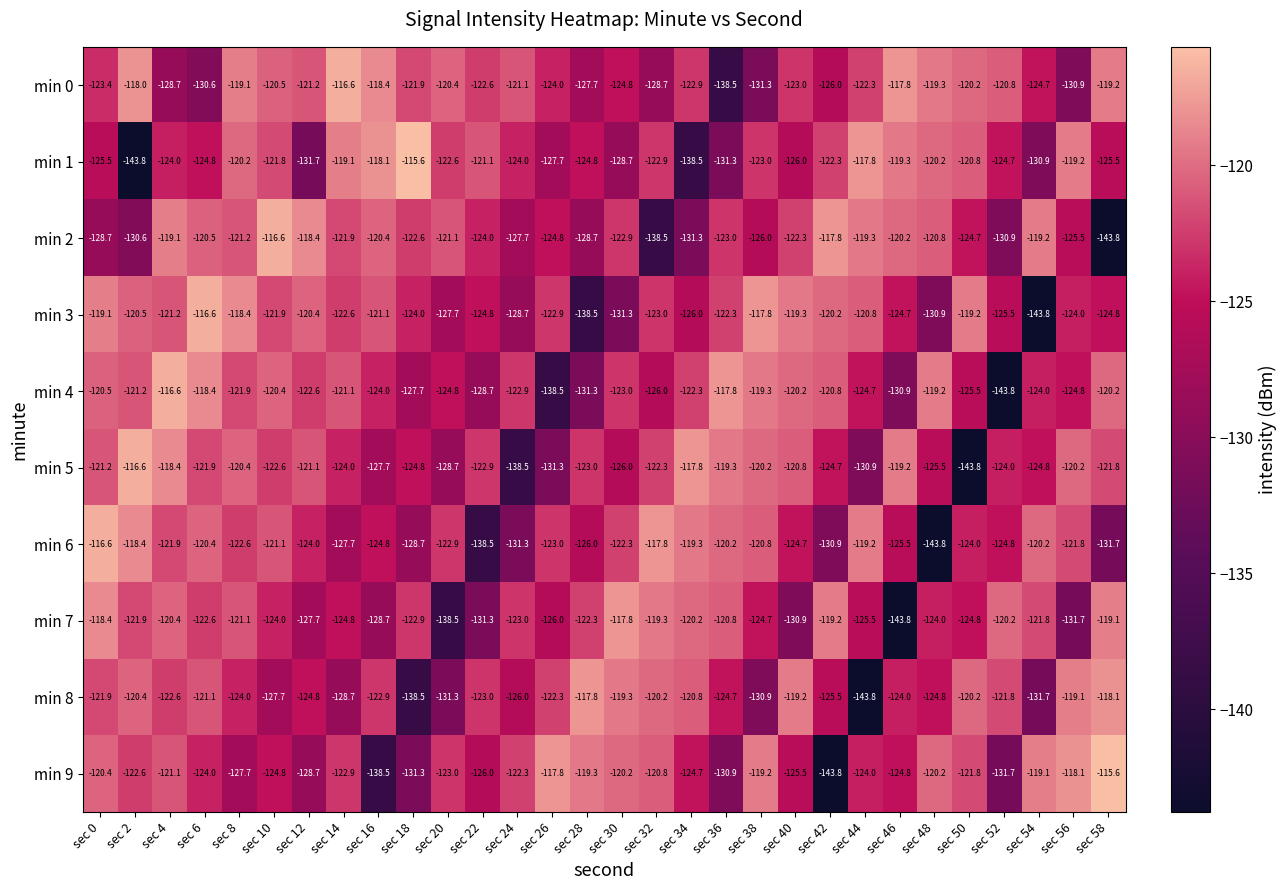

The min 7 series shows -120.8 at sec 36. True or false?

True